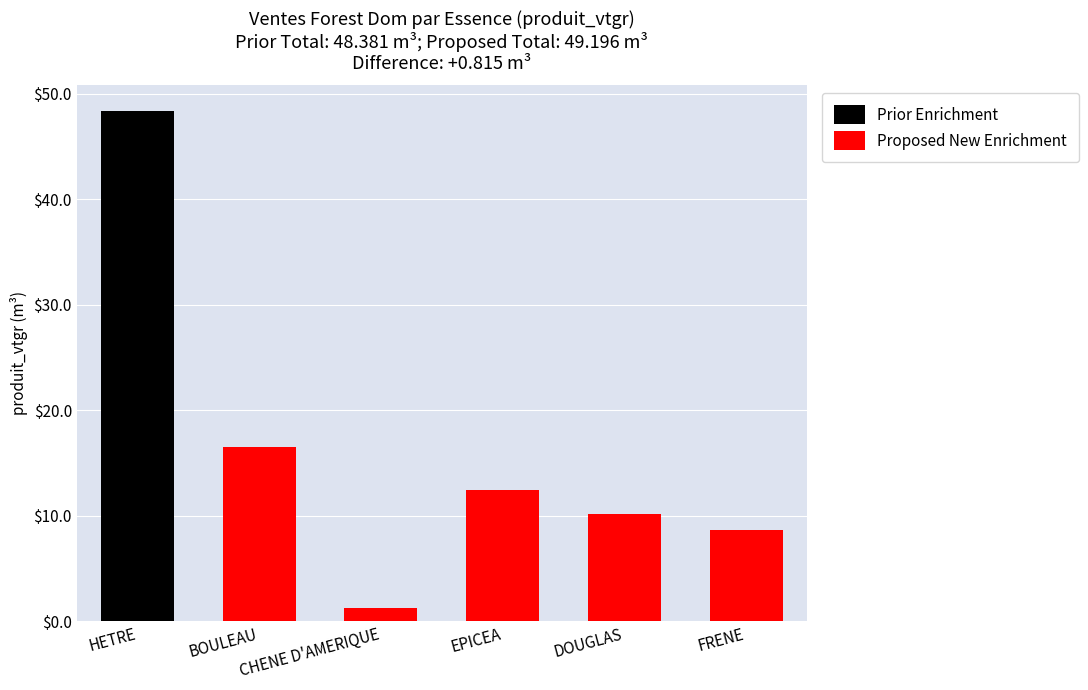

True or false: Prior Enrichment has a value of 0.0 at DOUGLAS.

True